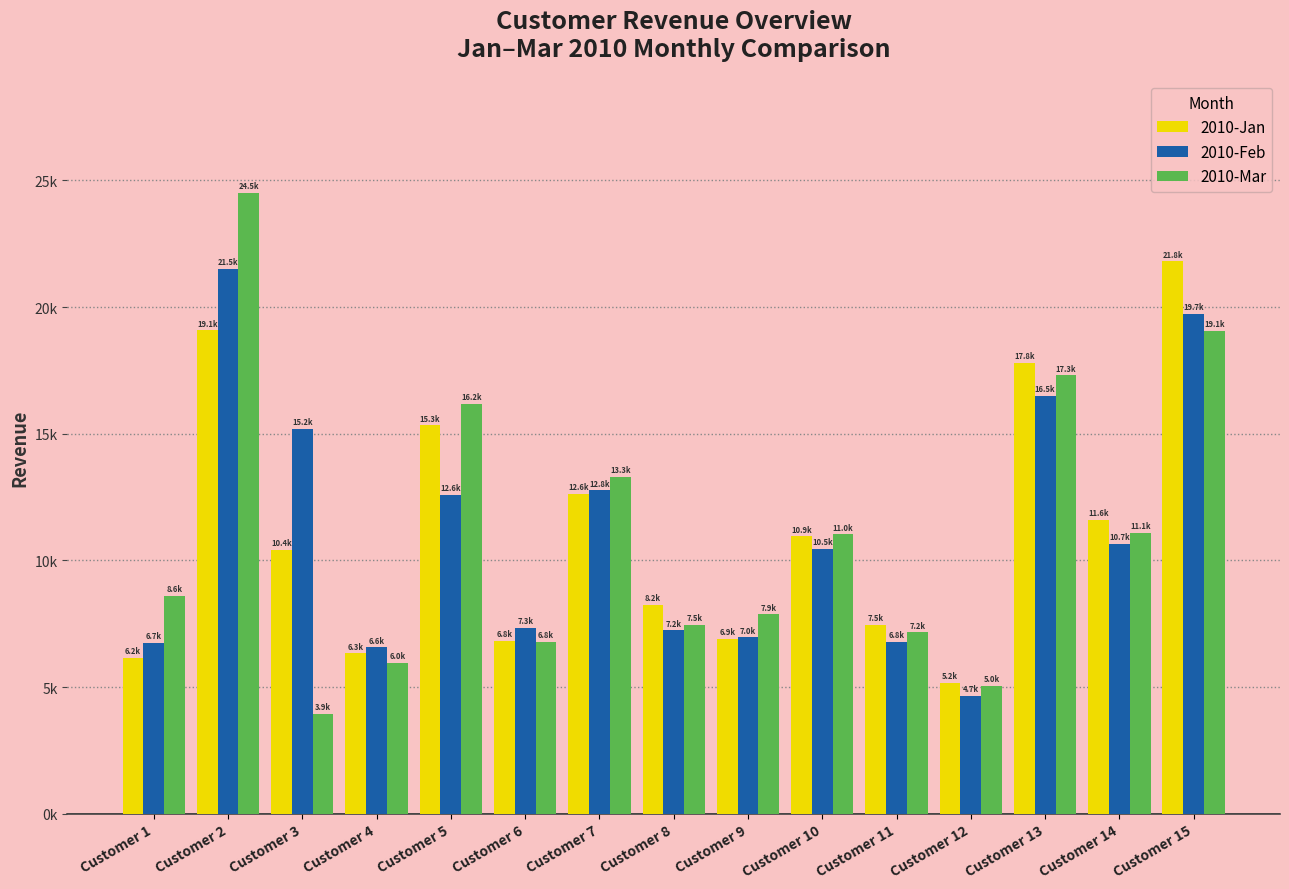

Reading left to right, list all the values displayed in this chart.

2010-Jan: Customer 1=6160.7	Customer 2=19080.6	Customer 3=10428.1	Customer 4=6336.0	Customer 5=15333.1	Customer 6=6826.6	Customer 7=12624.0	Customer 8=8238.9	Customer 9=6902.4	Customer 10=10948.2	Customer 11=7462.1	Customer 12=5155.2	Customer 13=17807.2	Customer 14=11606.7	Customer 15=21806.6
2010-Feb: Customer 1=6734.2	Customer 2=21518.4	Customer 3=15186.7	Customer 4=6566.4	Customer 5=12591.4	Customer 6=7331.5	Customer 7=12768.0	Customer 8=7237.3	Customer 9=6960.0	Customer 10=10461.7	Customer 11=6796.0	Customer 12=4651.2	Customer 13=16490.4	Customer 14=10667.0	Customer 15=19739.8
2010-Mar: Customer 1=8608.4	Customer 2=24518.4	Customer 3=3936.0	Customer 4=5961.6	Customer 5=16186.9	Customer 6=6791.7	Customer 7=13296.0	Customer 8=7454.3	Customer 9=7872.0	Customer 10=11030.8	Customer 11=7158.4	Customer 12=5040.0	Customer 13=17302.4	Customer 14=11092.3	Customer 15=19070.4